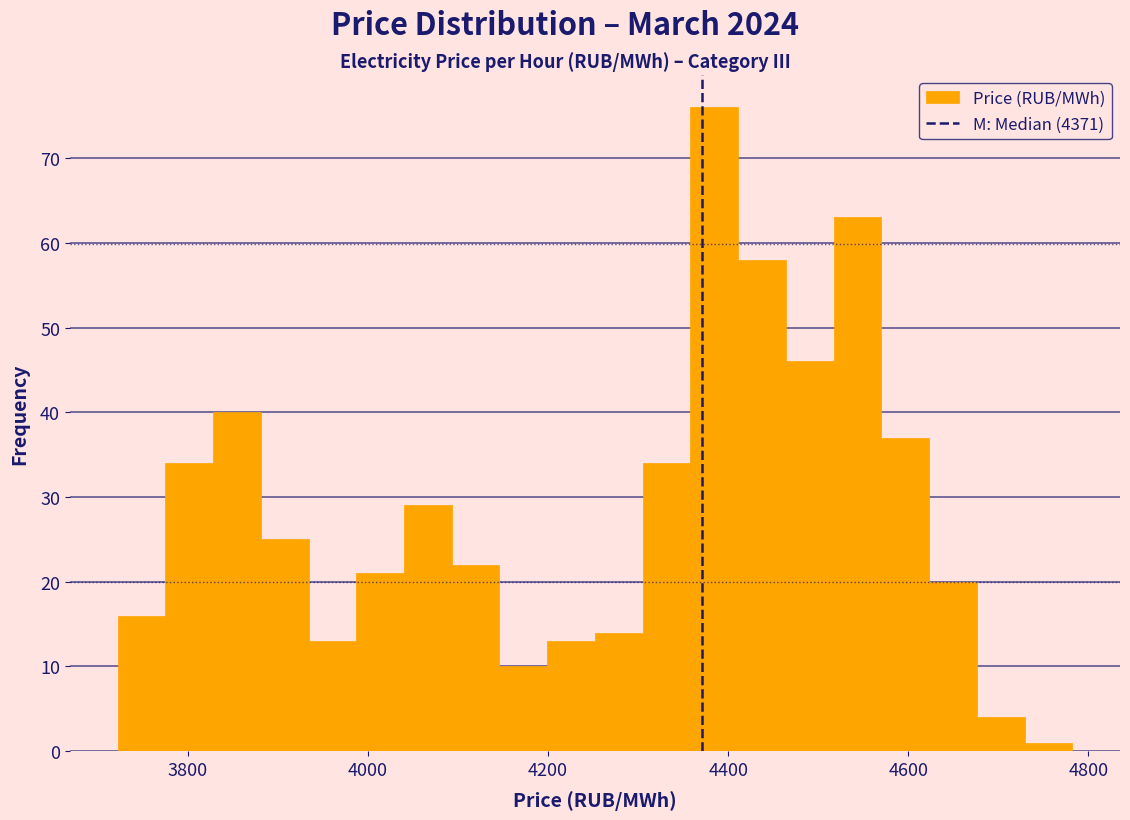

Read against the x-axis, roughly where is the centre of the tallest bar?

4380